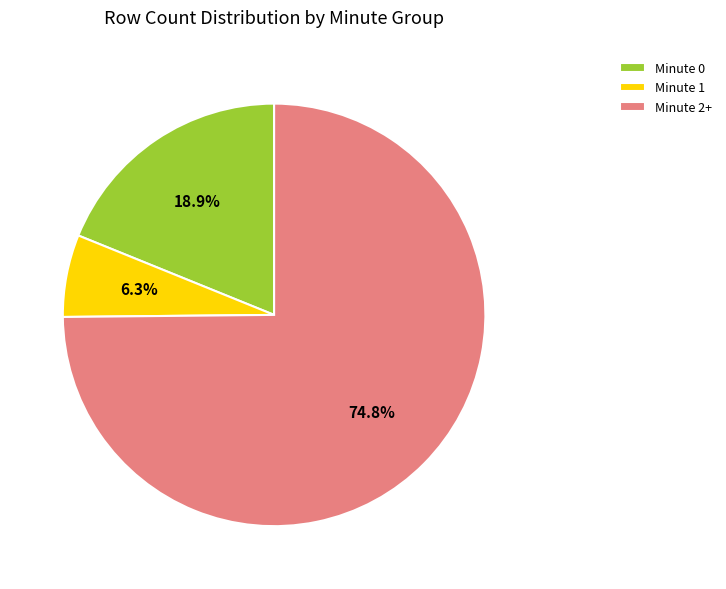

Which has a higher value, Minute 0 or Minute 2+?

Minute 2+